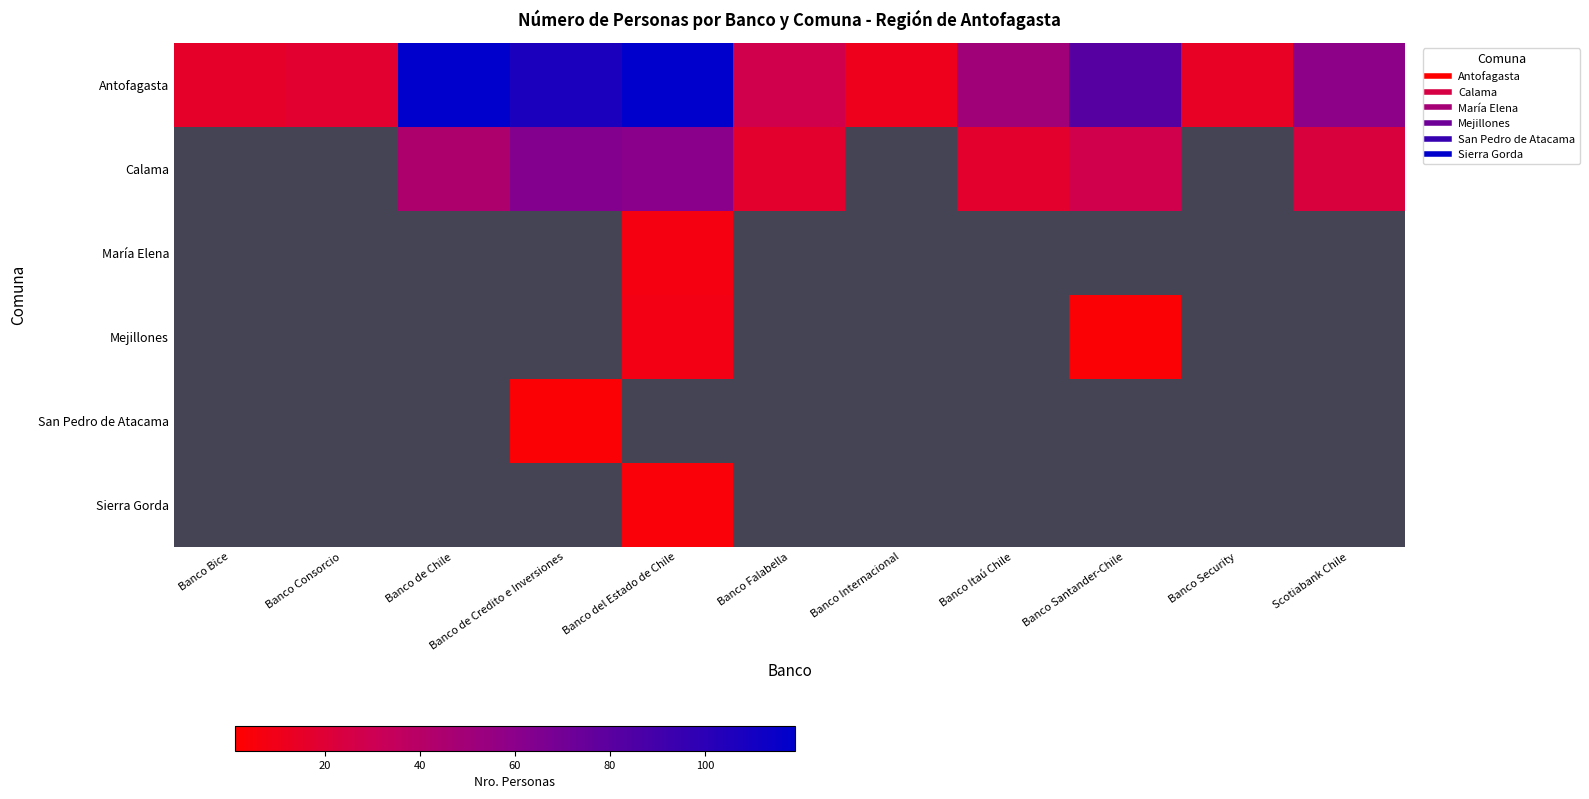

Reading left to right, list all the values displayed in this chart.

Antofagasta: Banco Bice=16	Banco Consorcio=18	Banco de Chile=119	Banco de Credito e Inversiones=107	Banco del Estado de Chile=119	Banco Falabella=28	Banco Internacional=11	Banco Itaú Chile=50	Banco Santander-Chile=82	Banco Security=14	Scotiabank Chile=59
Calama: Banco Bice=0	Banco Consorcio=0	Banco de Chile=44	Banco de Credito e Inversiones=63	Banco del Estado de Chile=60	Banco Falabella=17	Banco Internacional=0	Banco Itaú Chile=17	Banco Santander-Chile=28	Banco Security=0	Scotiabank Chile=23
María Elena: Banco Bice=0	Banco Consorcio=0	Banco de Chile=0	Banco de Credito e Inversiones=0	Banco del Estado de Chile=7	Banco Falabella=0	Banco Internacional=0	Banco Itaú Chile=0	Banco Santander-Chile=0	Banco Security=0	Scotiabank Chile=0
Mejillones: Banco Bice=0	Banco Consorcio=0	Banco de Chile=0	Banco de Credito e Inversiones=0	Banco del Estado de Chile=8	Banco Falabella=0	Banco Internacional=0	Banco Itaú Chile=0	Banco Santander-Chile=3	Banco Security=0	Scotiabank Chile=0
San Pedro de Atacama: Banco Bice=0	Banco Consorcio=0	Banco de Chile=0	Banco de Credito e Inversiones=3	Banco del Estado de Chile=0	Banco Falabella=0	Banco Internacional=0	Banco Itaú Chile=0	Banco Santander-Chile=0	Banco Security=0	Scotiabank Chile=0
Sierra Gorda: Banco Bice=0	Banco Consorcio=0	Banco de Chile=0	Banco de Credito e Inversiones=0	Banco del Estado de Chile=4	Banco Falabella=0	Banco Internacional=0	Banco Itaú Chile=0	Banco Santander-Chile=0	Banco Security=0	Scotiabank Chile=0